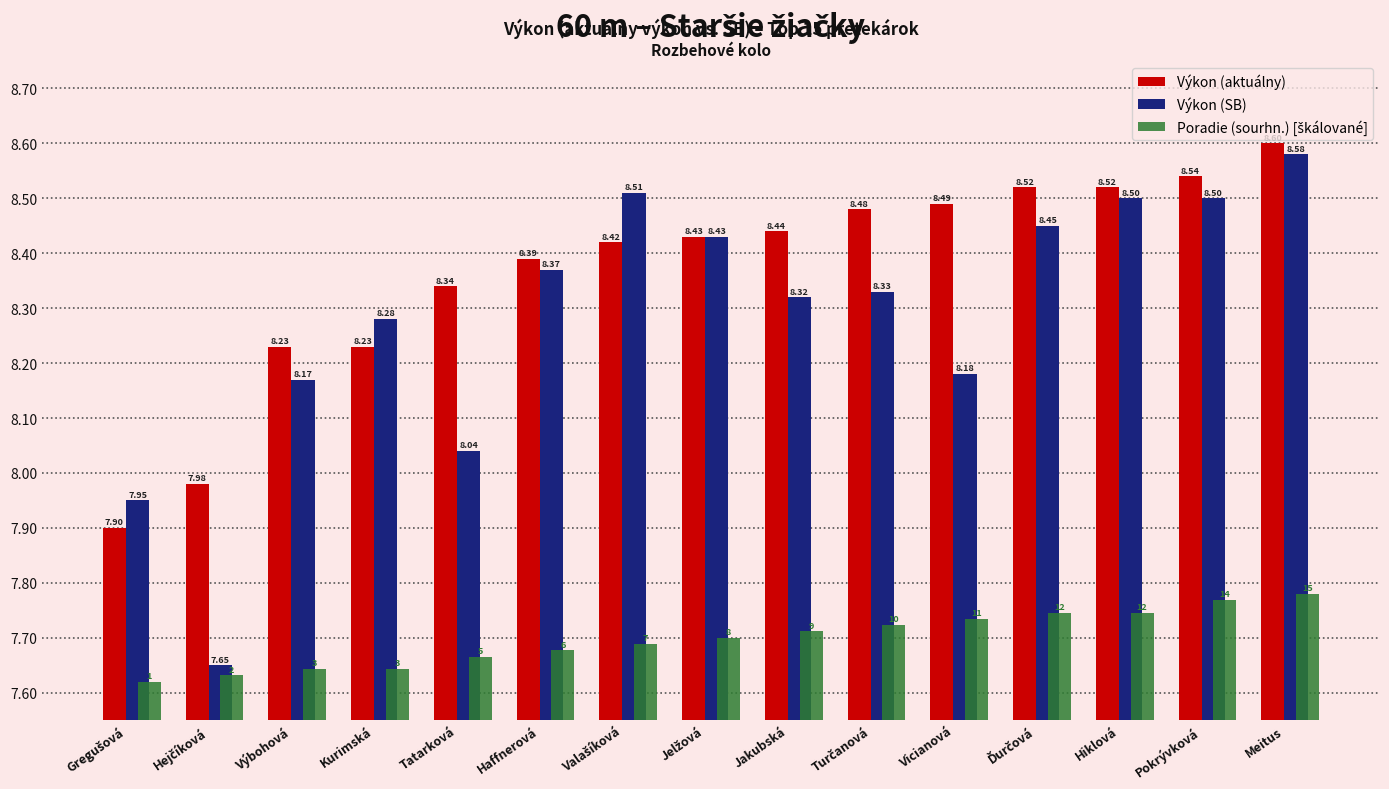

How many values in the Výkon (SB) series are below 8?

2